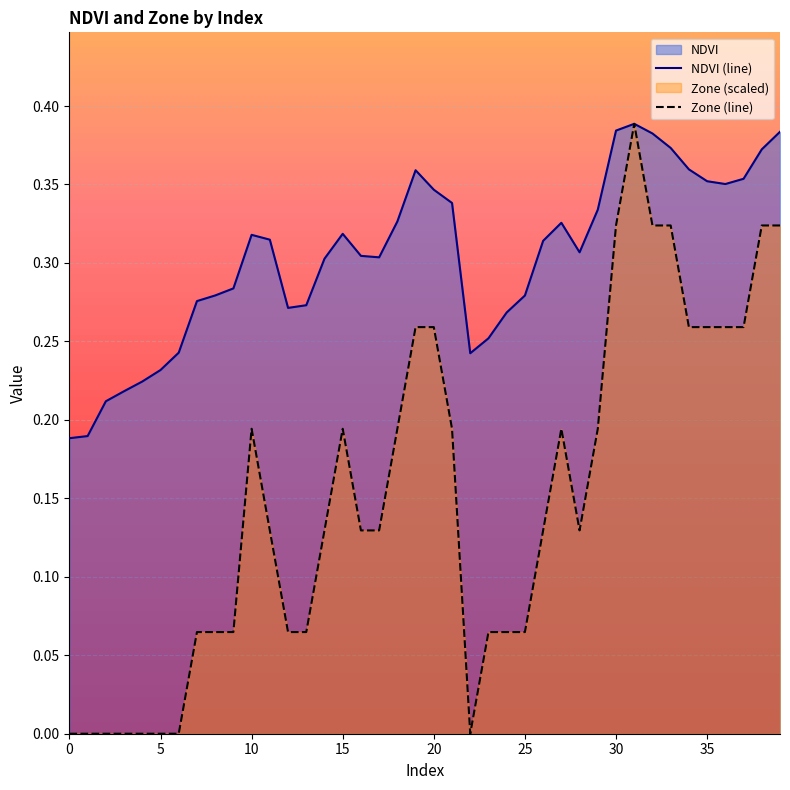

What is the difference between the NDVI (line) values at 9 and 32?

0.1